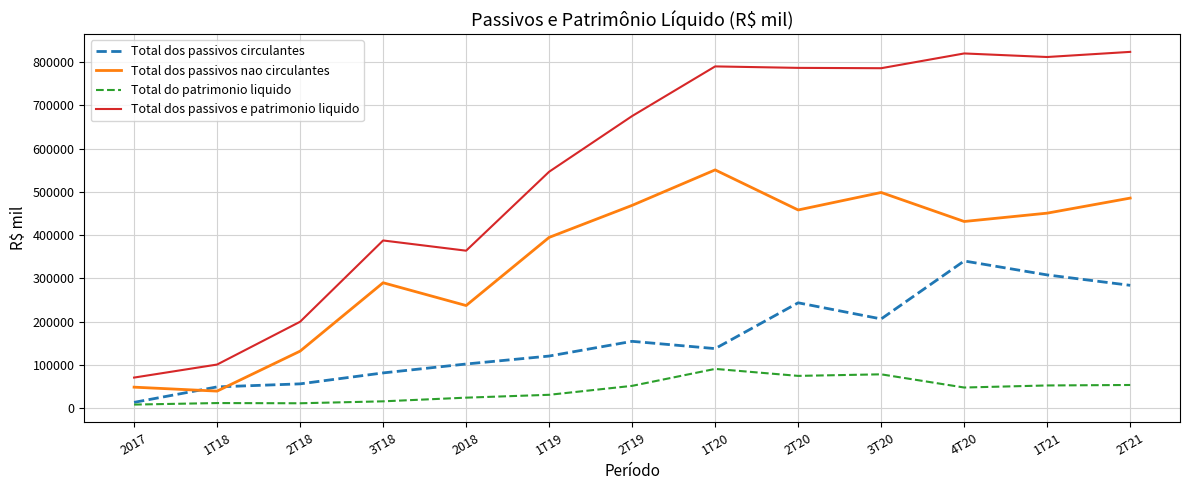

How many categories are shown in the chart?

13